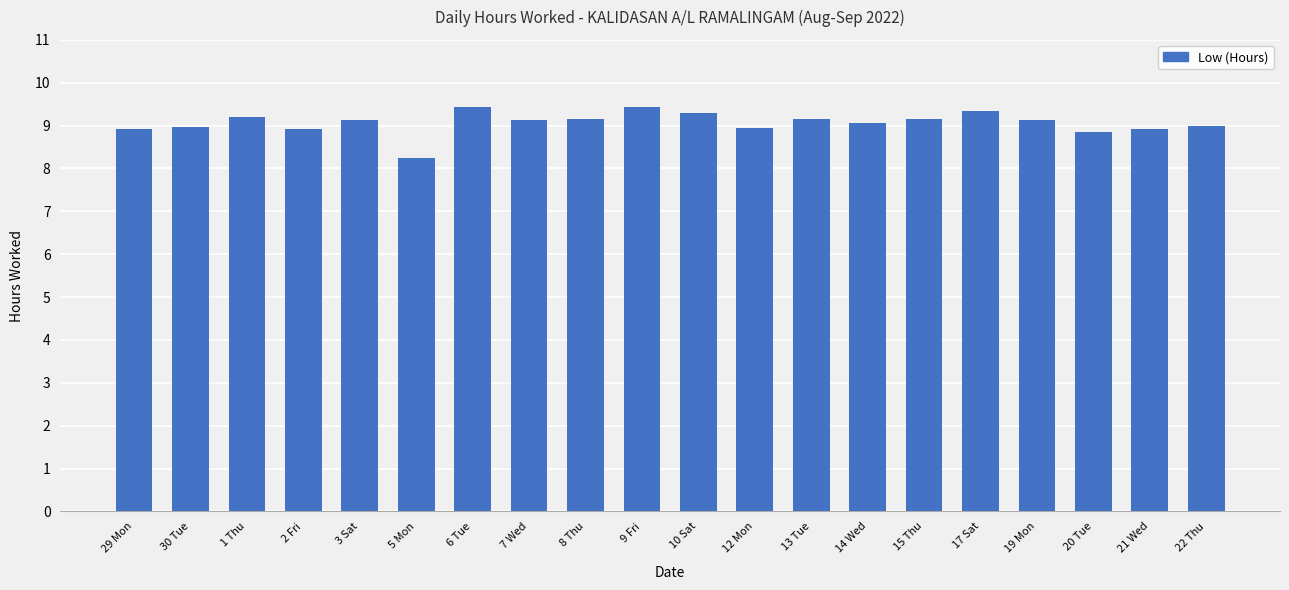

The value at 13 Tue is 3.4. True or false?

False